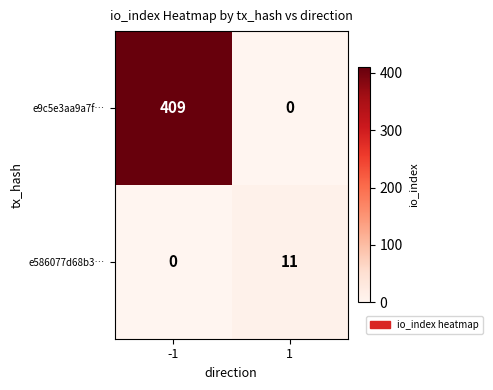

The value of e586077d68b3… at 1 is 18. True or false?

False